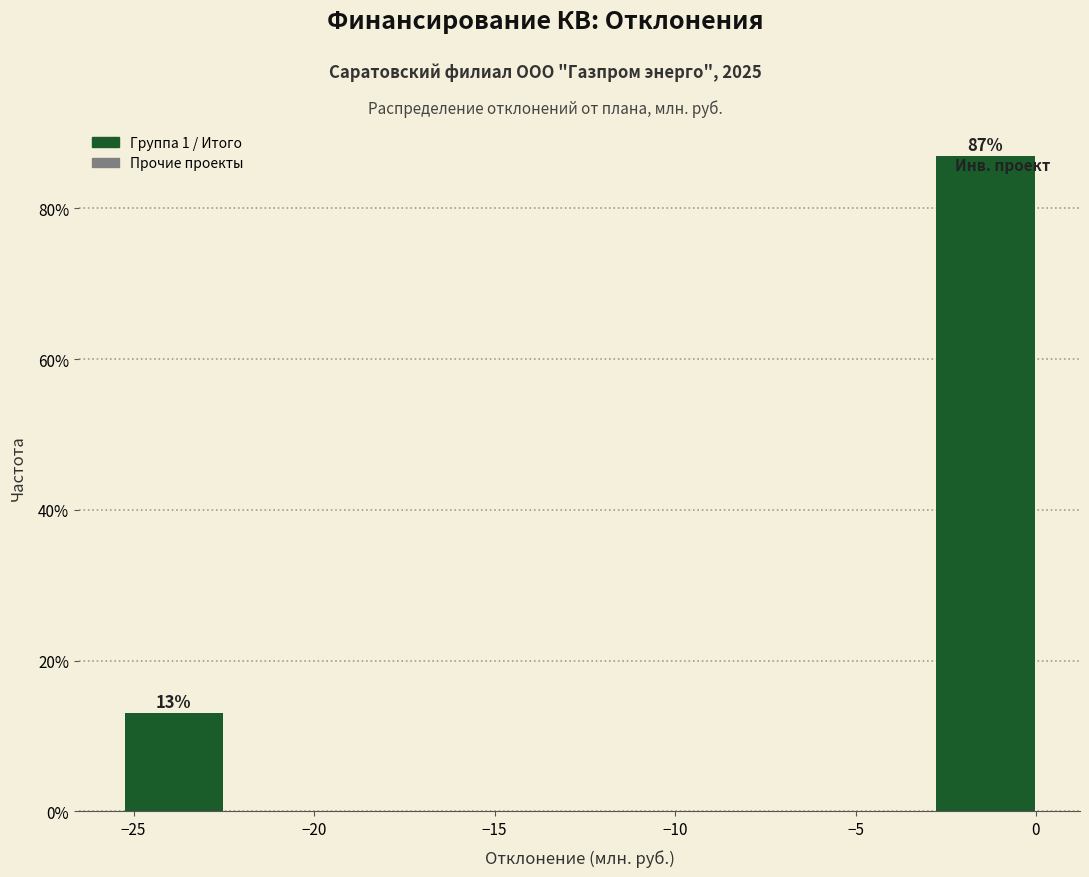

Which range on the x-axis has the tallest bar?

-3.0 to 0.0